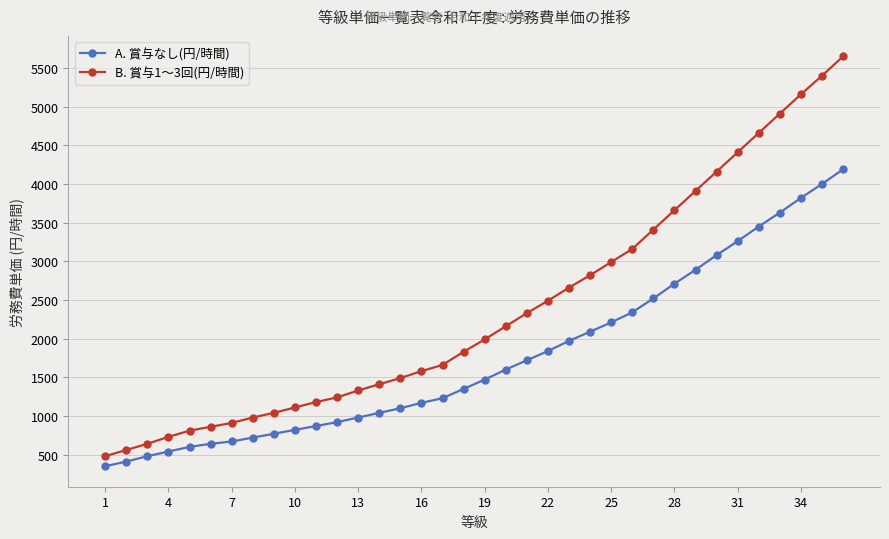

Which series has the largest range (max minus min)?

B. 賞与1〜3回(円/時間)